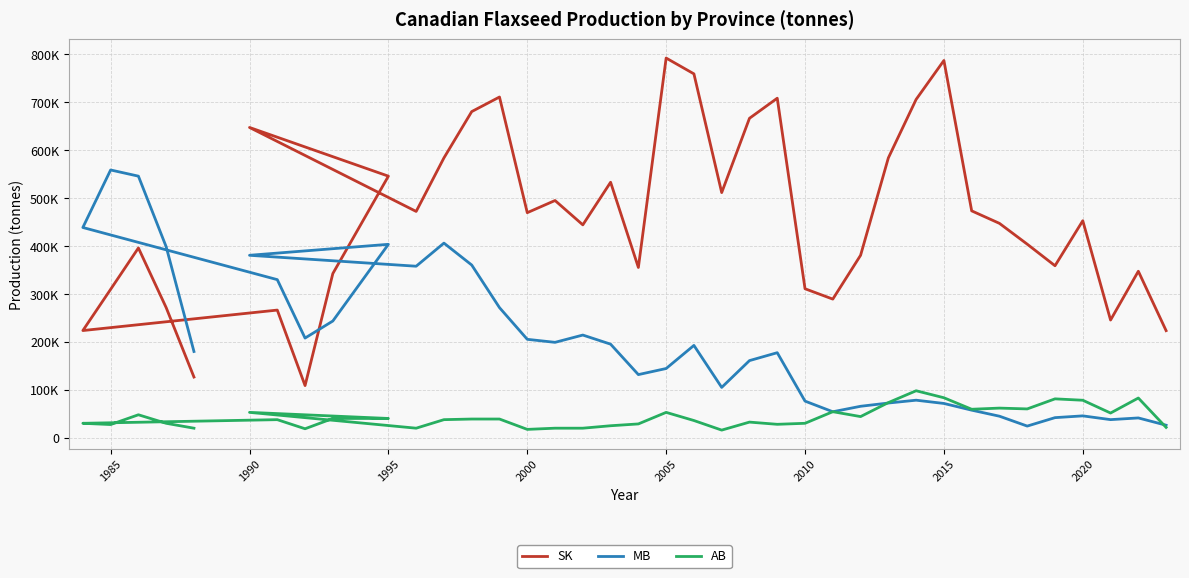

Does the chart display data point markers on the line(s)?

No